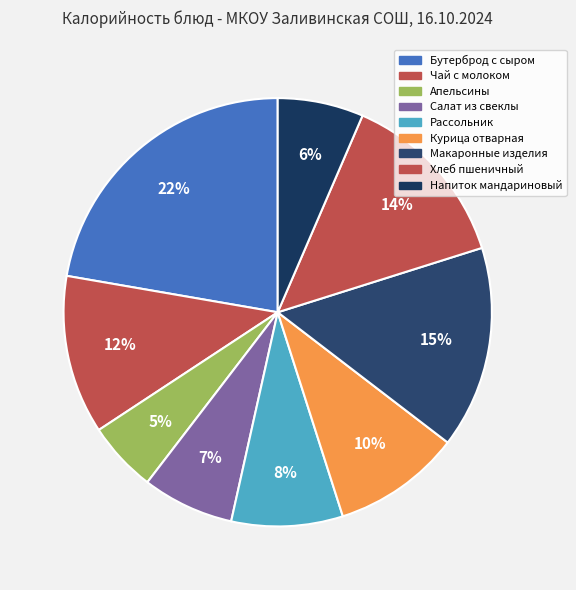

Rank the categories by value from lowest to highest.

Апельсины, Напиток мандариновый, Салат из свеклы с яблоком, Рассольник со сметаной, Курица отварная, Чай с молоком или сливками, Хлеб пшеничный, Макаронные изделия отварные, Бутерброд с маслом сливочным и сыром